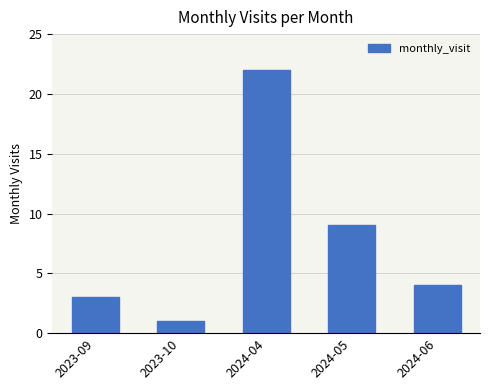

What is the change in value from 2024-05 to 2024-06?

-5